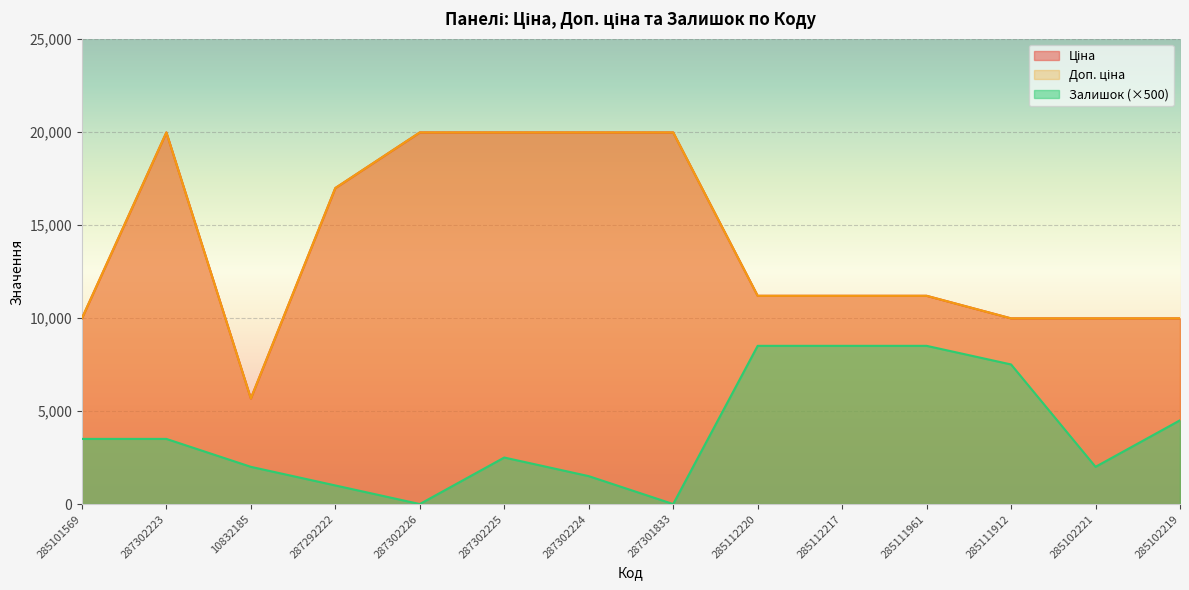

At which label does Доп. ціна reach its minimum?

10832185